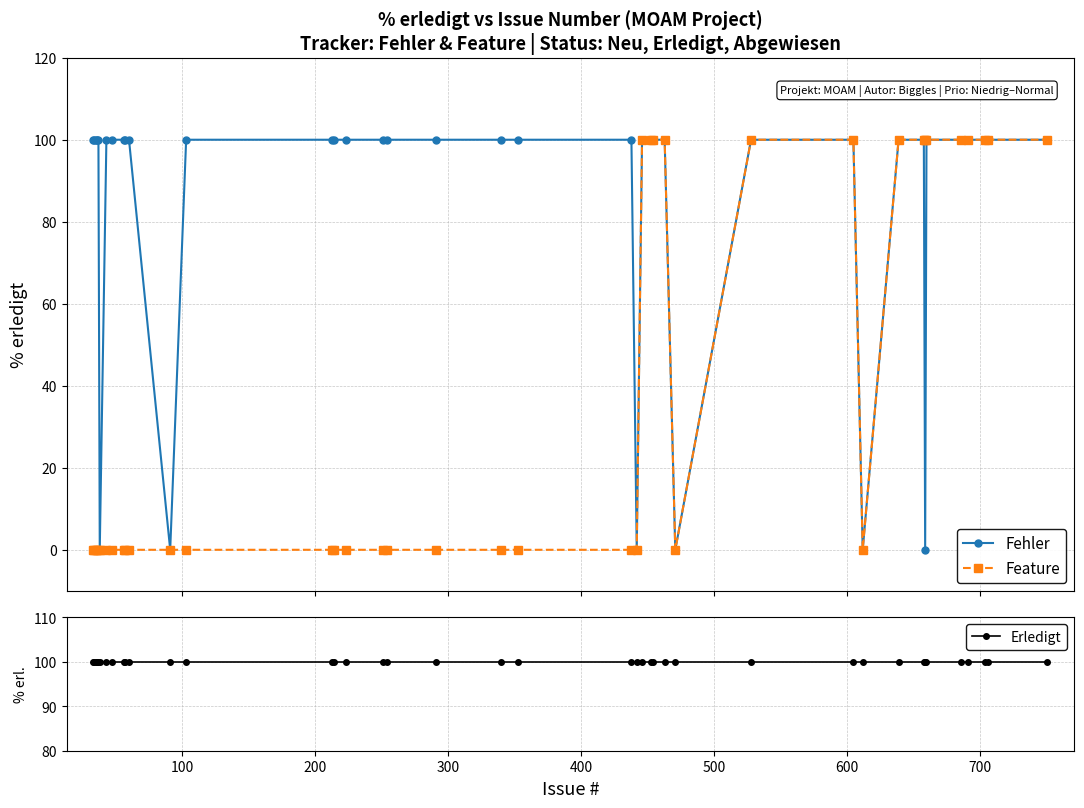

What is the sum of the Fehler values at 23 and 24?

200